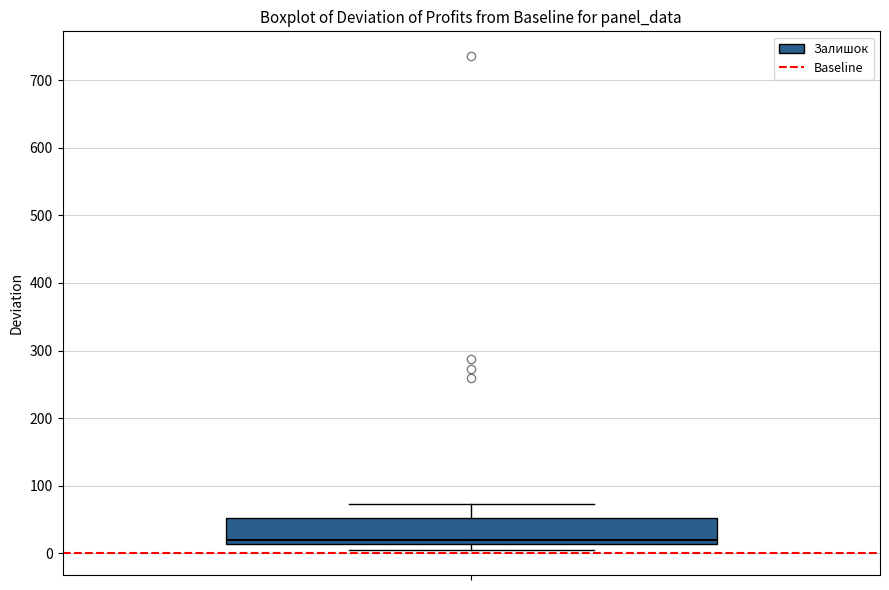

Where does the median line of the box sit on the y-axis? The values are not printed on the chart, so give them approximately, as read against the axis.

20